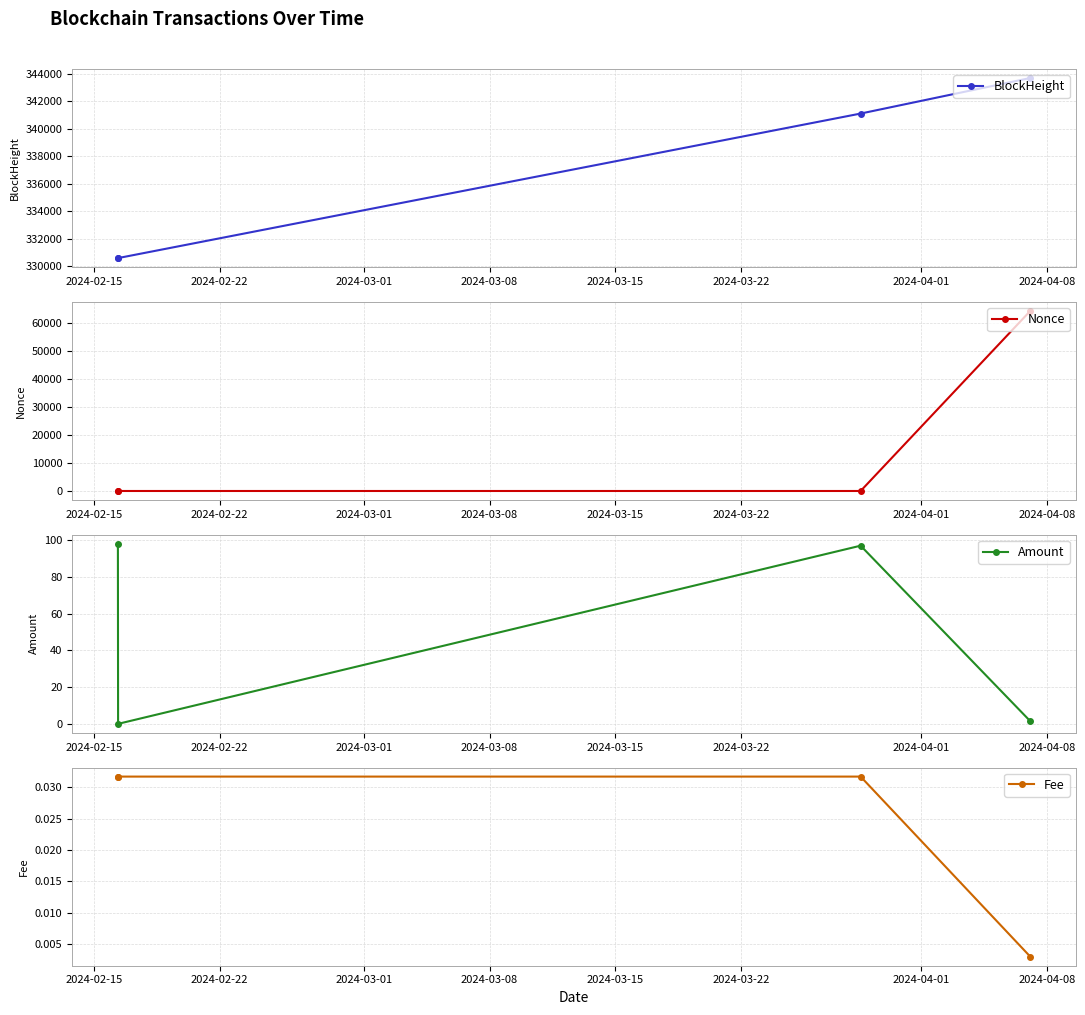

What is the value of the BlockHeight point at the 1st from the left?

330589